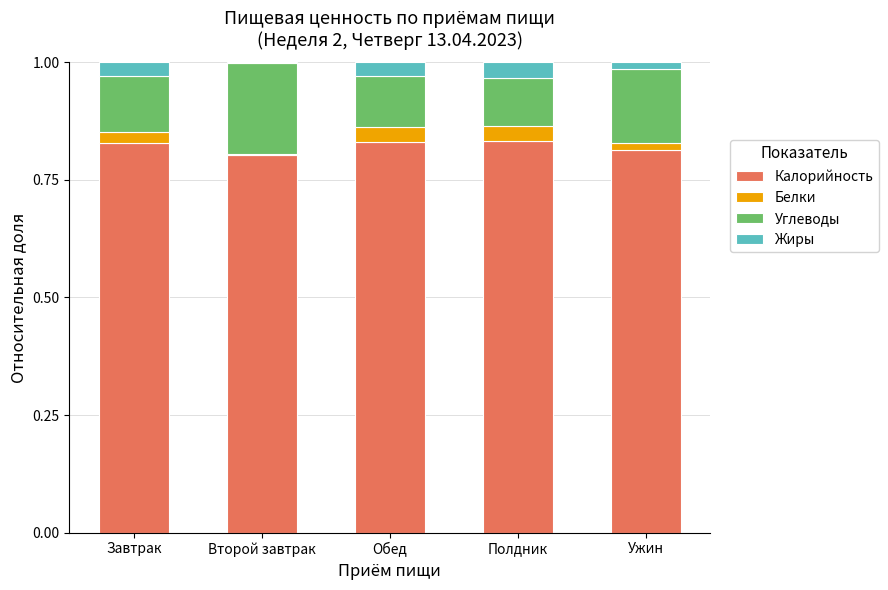

How many distinct data groups are displayed?

4